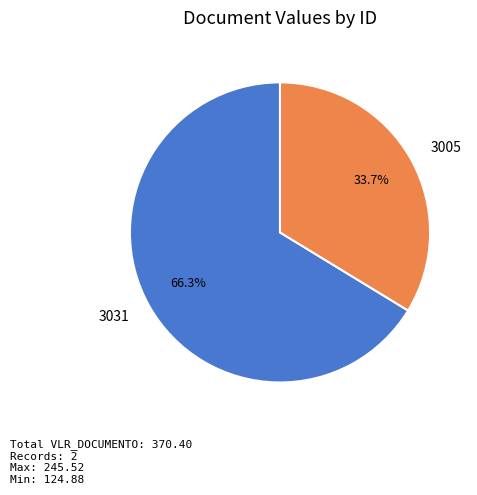

Is there any slice that represents more than half of the pie?

Yes